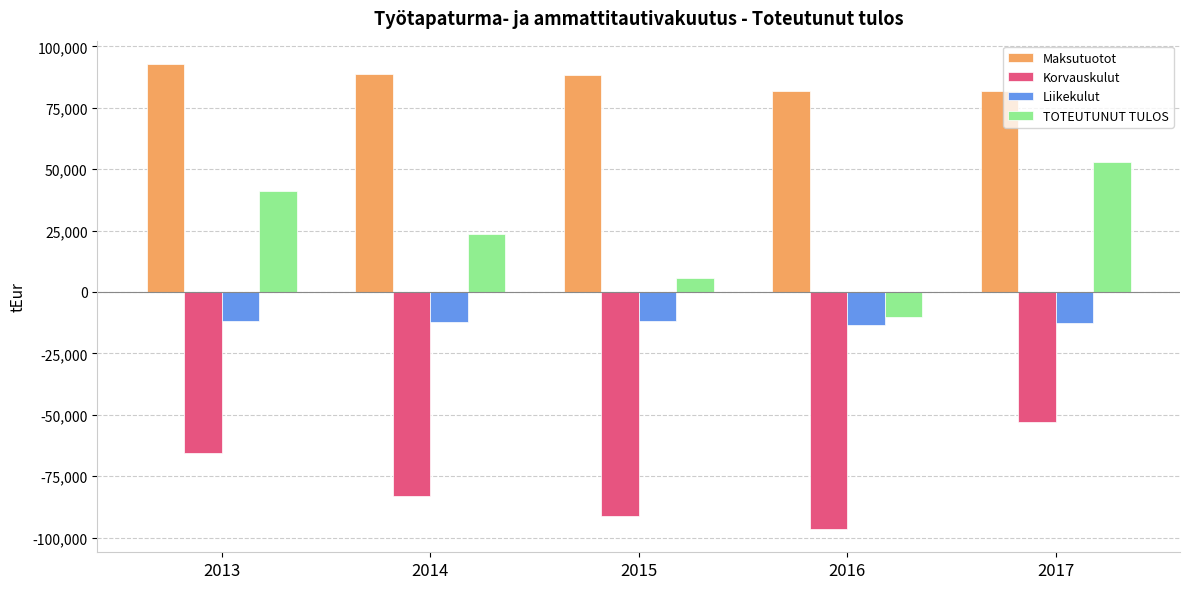

Is the value of Maksutuotot at 2017 greater than the value of TOTEUTUNUT TULOS at 2016?

Yes